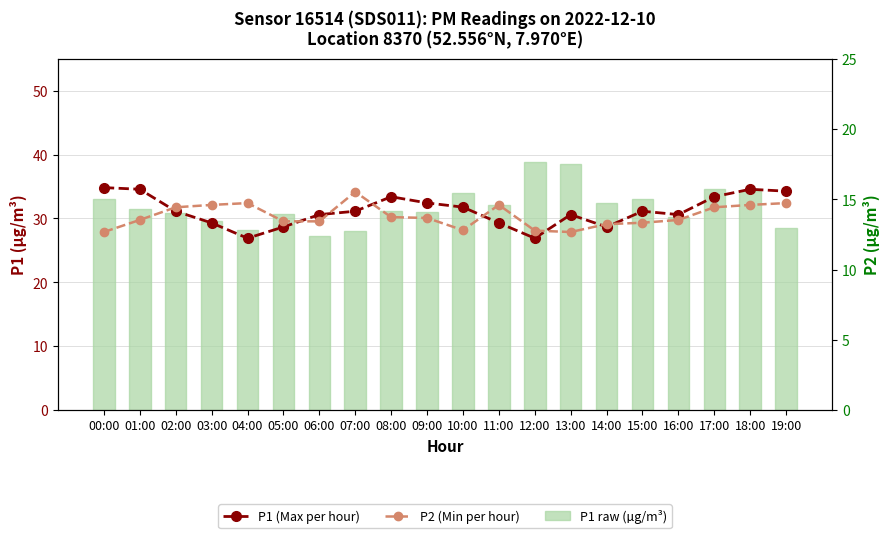

Which label corresponds to the smallest value in the chart?

00:00